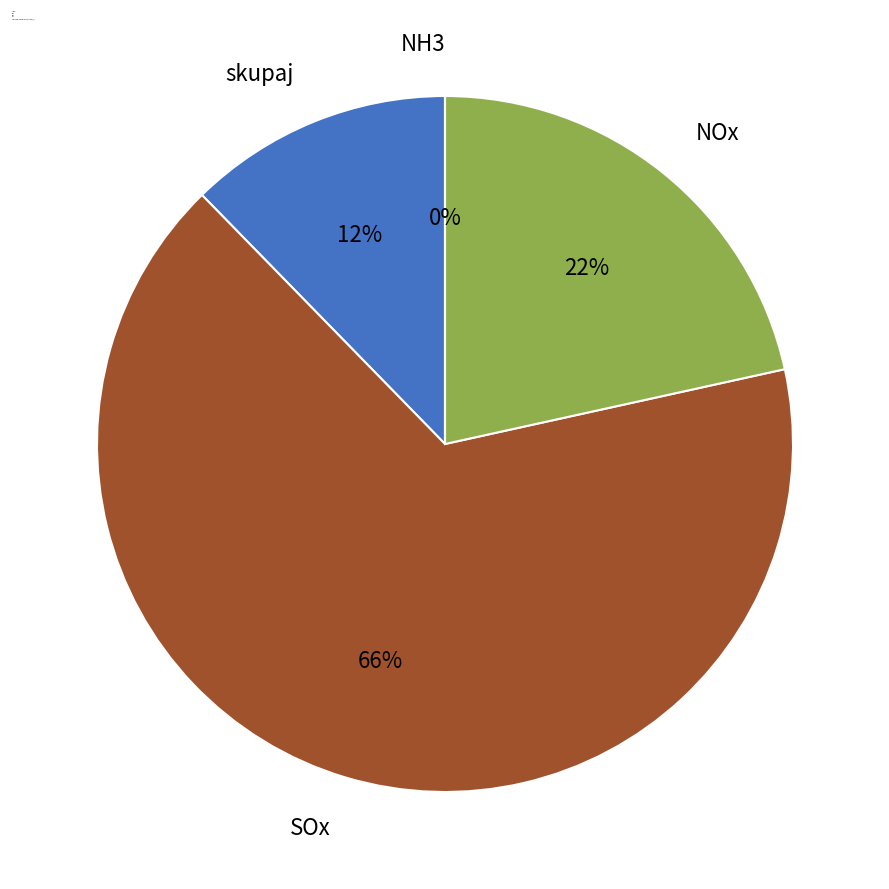

What is the largest slice in the pie chart?

SOx